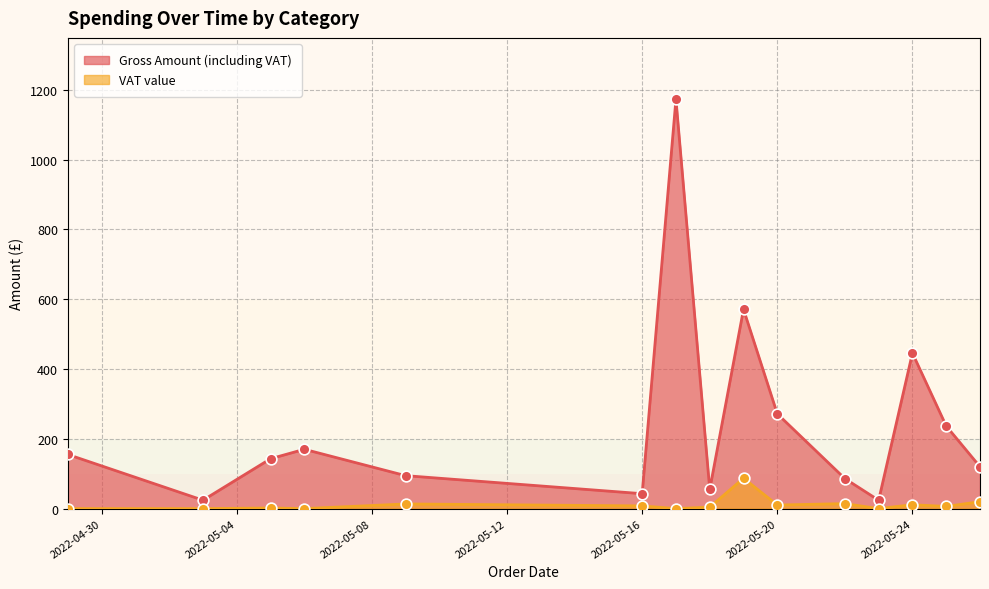

What are all the series names shown in the legend?

Gross Amount (including VAT), VAT value